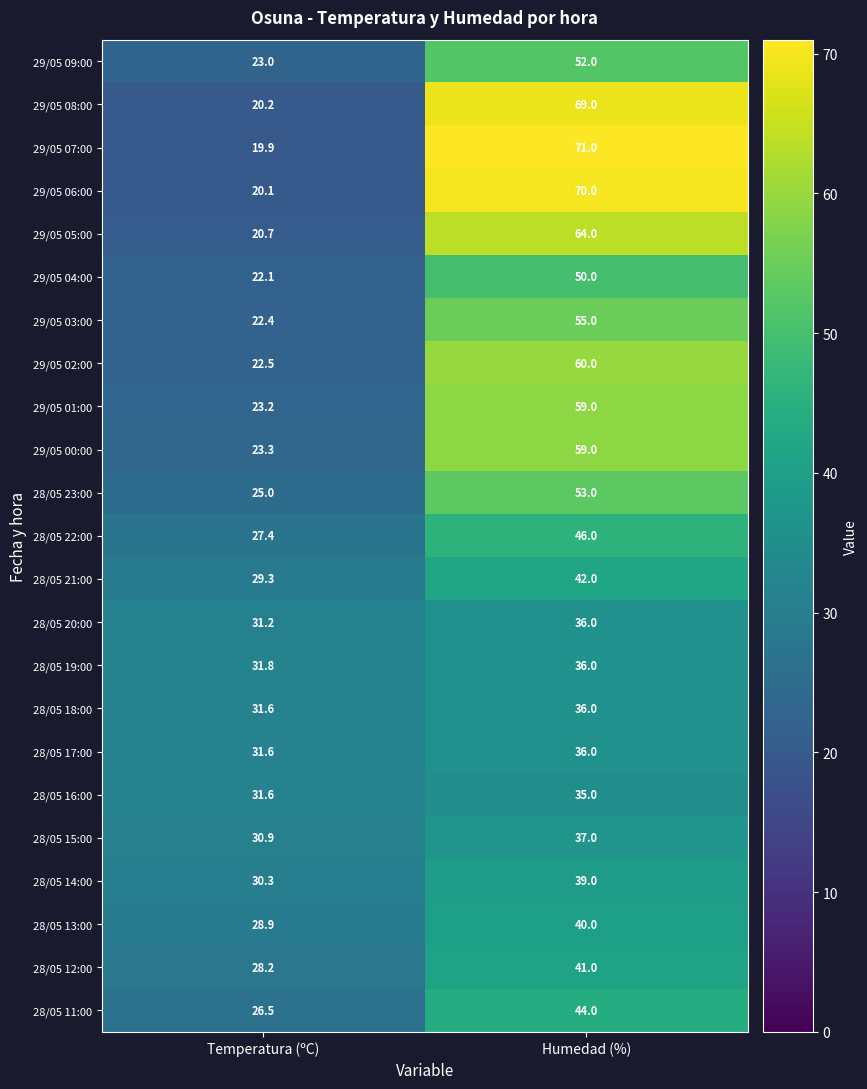

At which category is the sum across all series the highest?

Humedad (%)